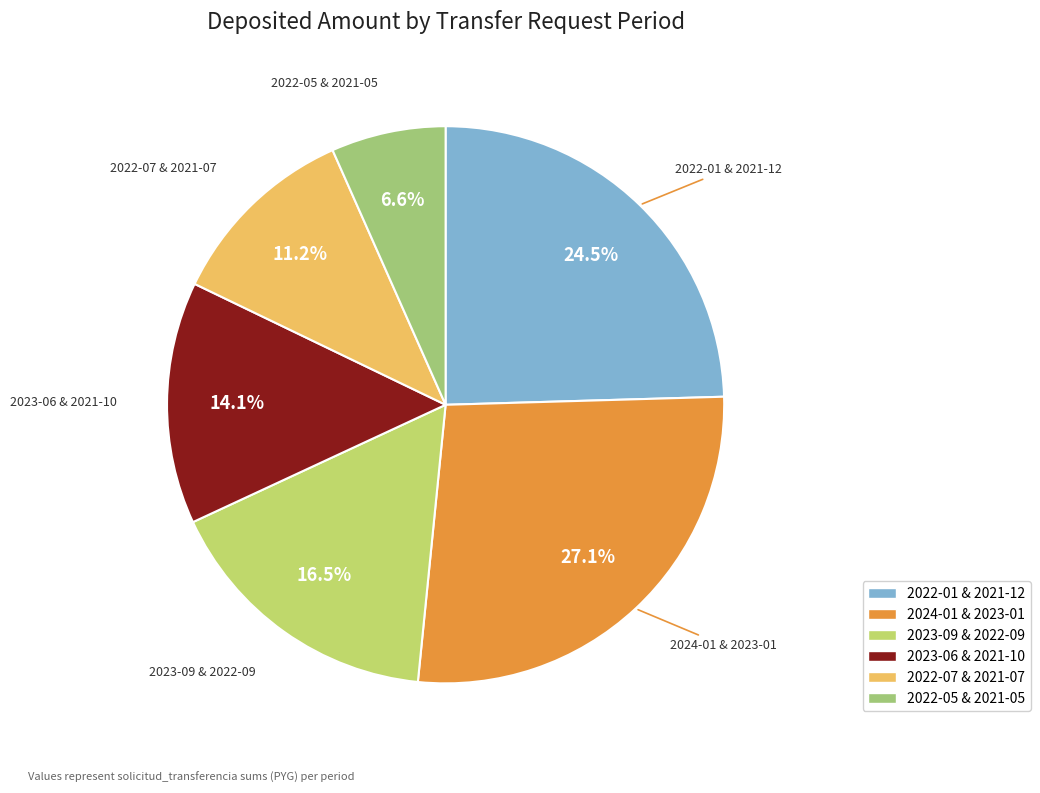

What percentage do 2023-06 & 2021-10 and 2022-07 & 2021-07 together represent?

25.3%